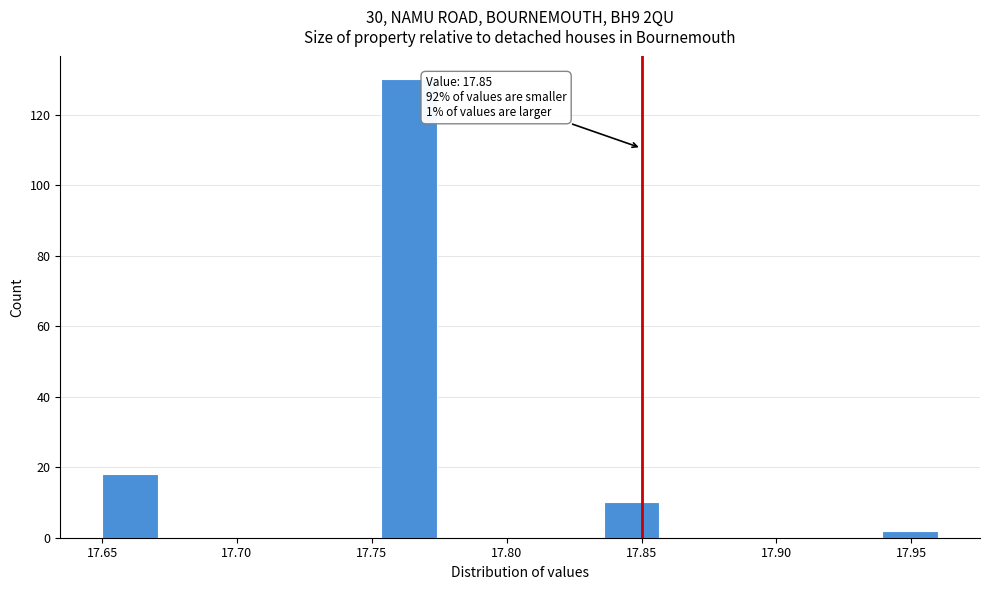

Over which range of the x-axis is the bar tallest?

17.755 to 17.775